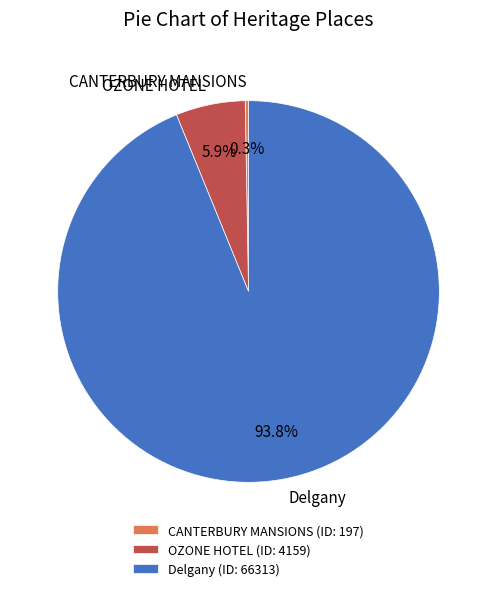

To the nearest percent, what is the combined percentage of OZONE HOTEL and CANTERBURY MANSIONS?

6%